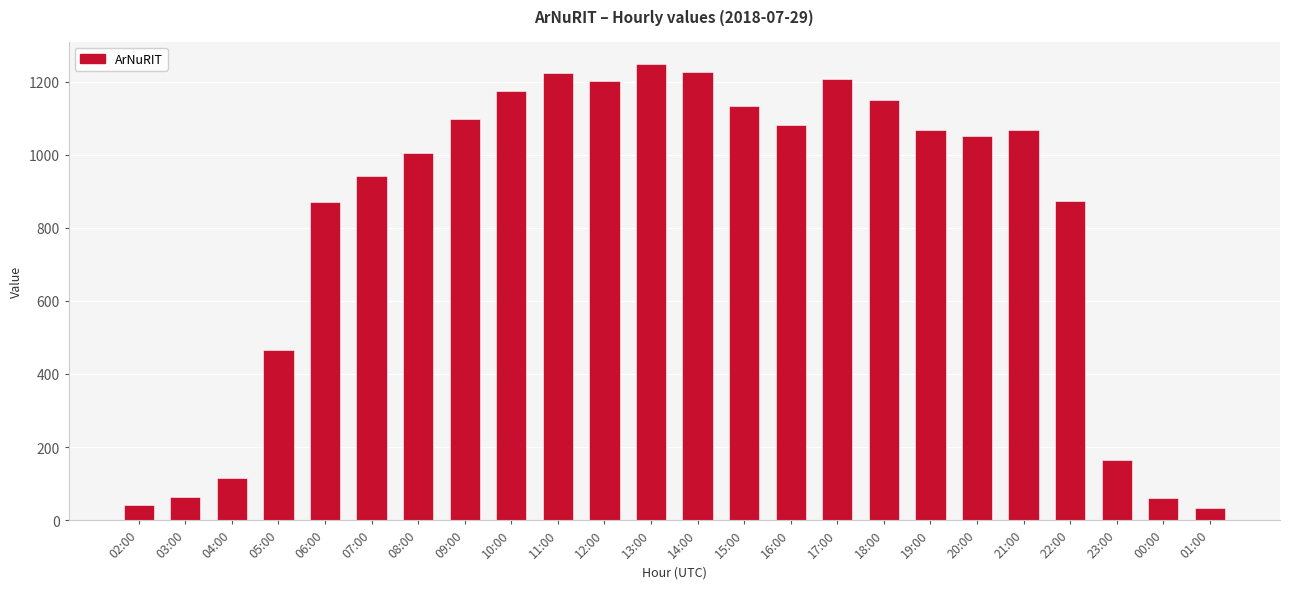

At which category does the chart reach its peak across all series?

13:00